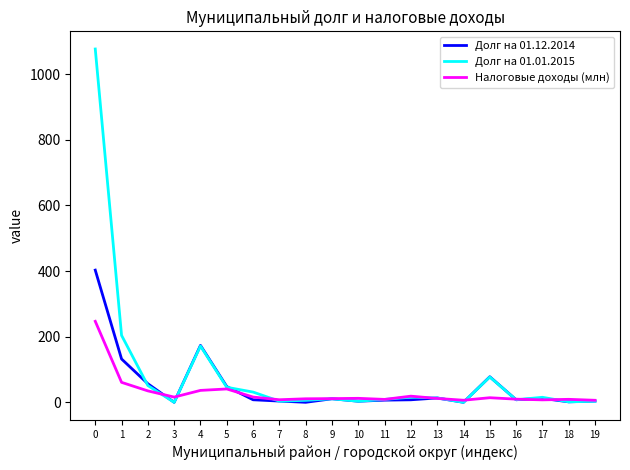

Is it true that Долг на 01.12.2014 equals 225.1 at 0?

False